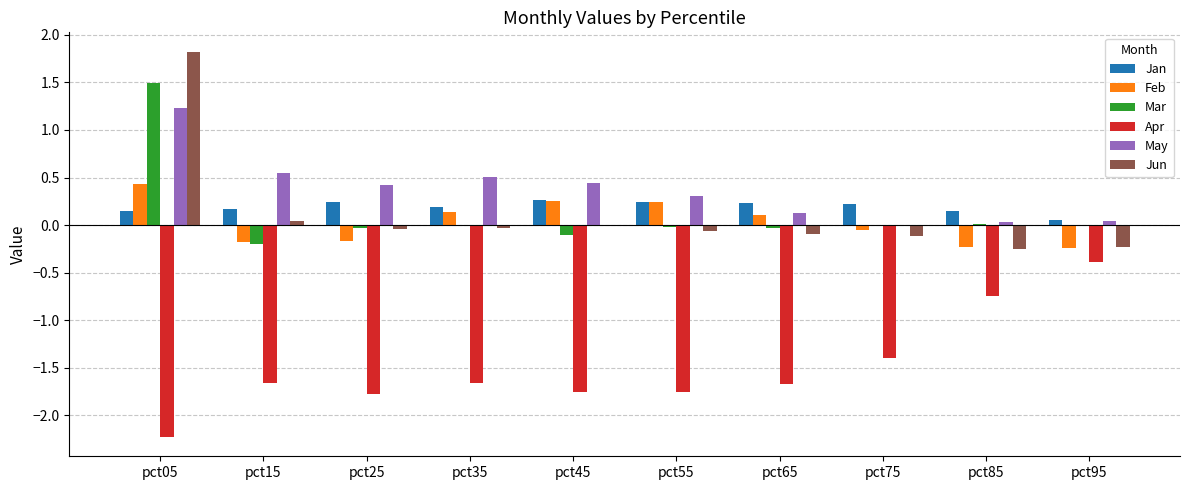

The May series shows 0.5 at pct55. True or false?

False